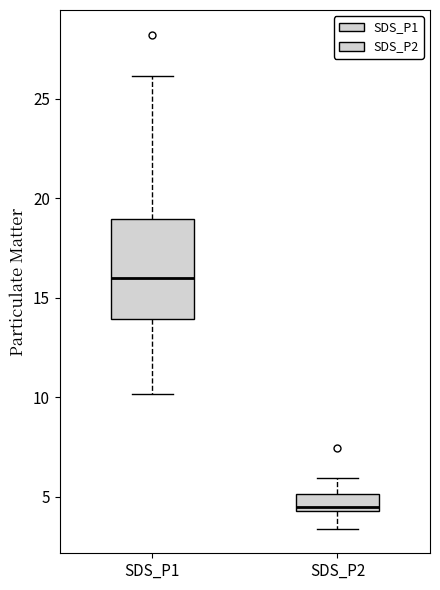

Which box is the tallest, from its lower edge to its upper edge?

SDS_P1